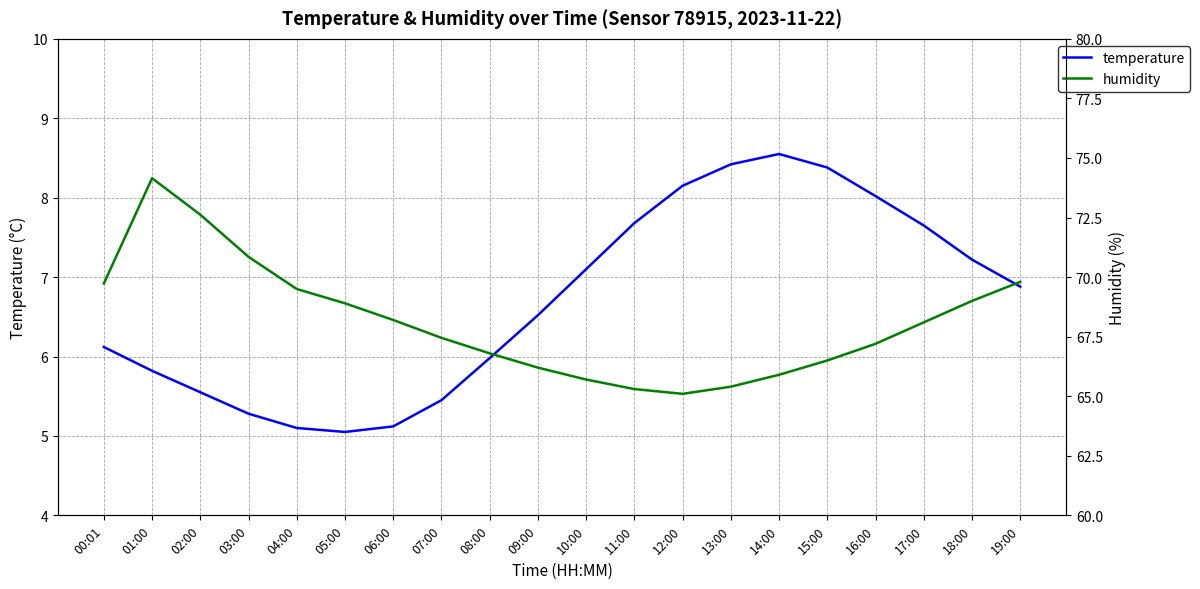

What is the total value across all series at 16:00?

75.2